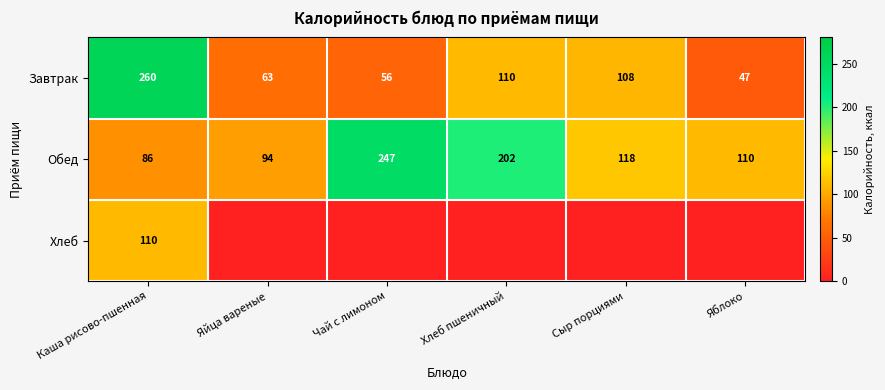

What is the maximum value for Обед?

247